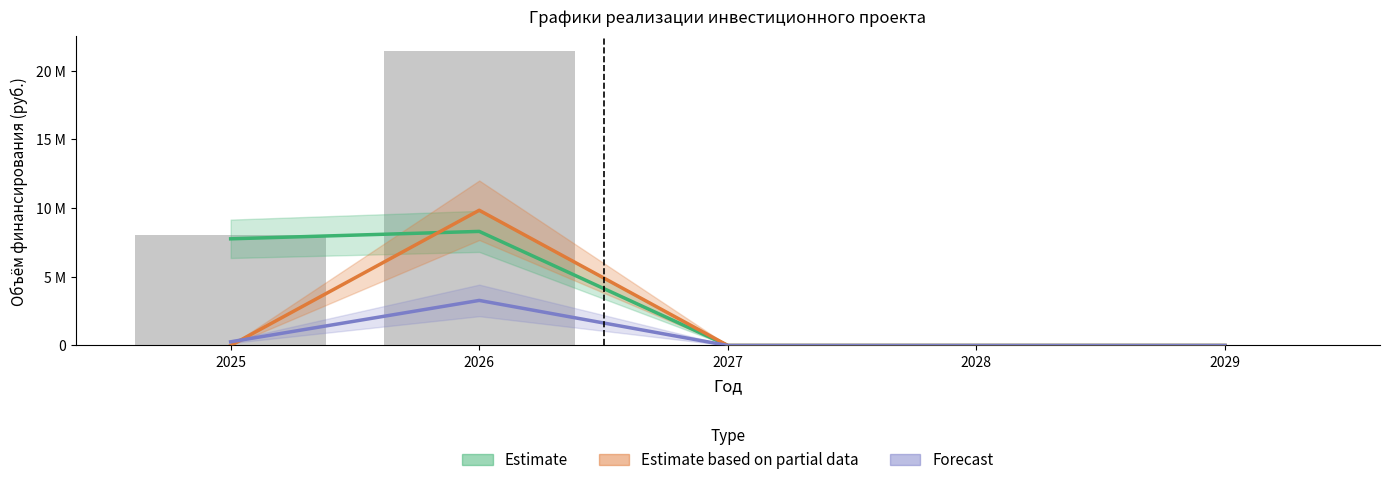

True or false: Строительные работы has a value of 4690223 at 2029.

False